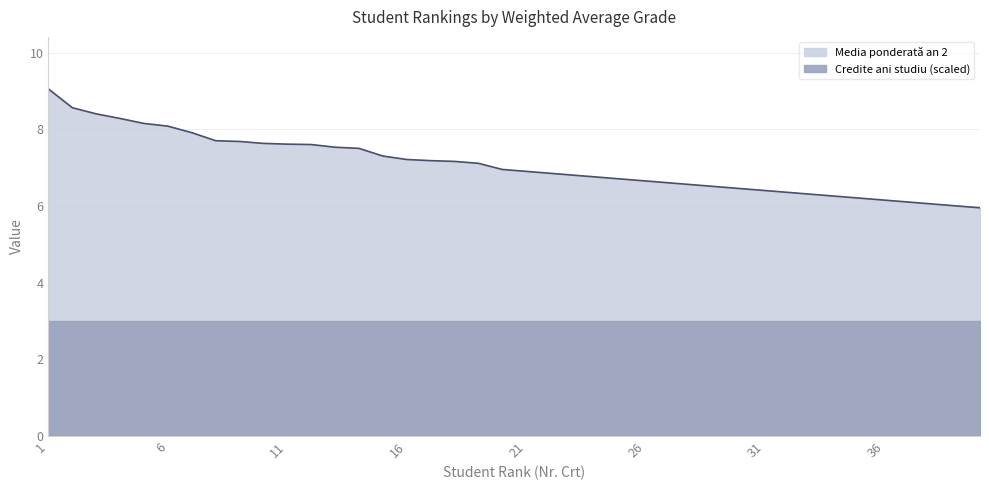

Which has a higher value, 7 or 33?

7